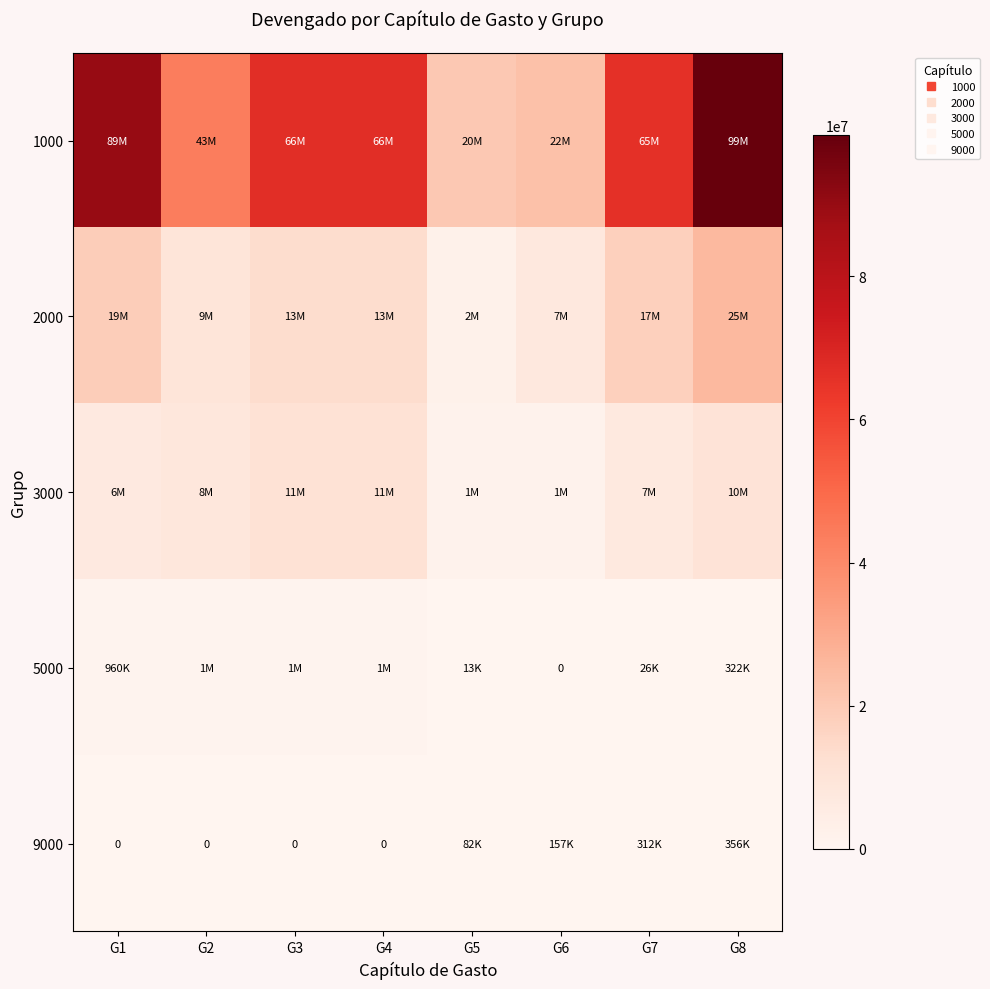

What is the difference between the highest and lowest values at G3?

66626750